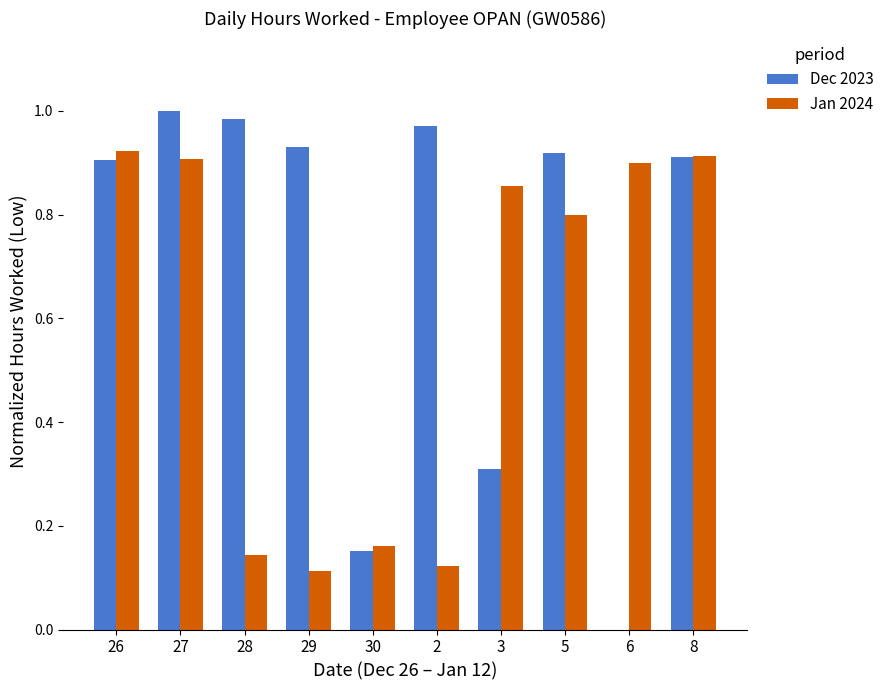

Are the bars grouped side by side (vs. stacked)?

Yes